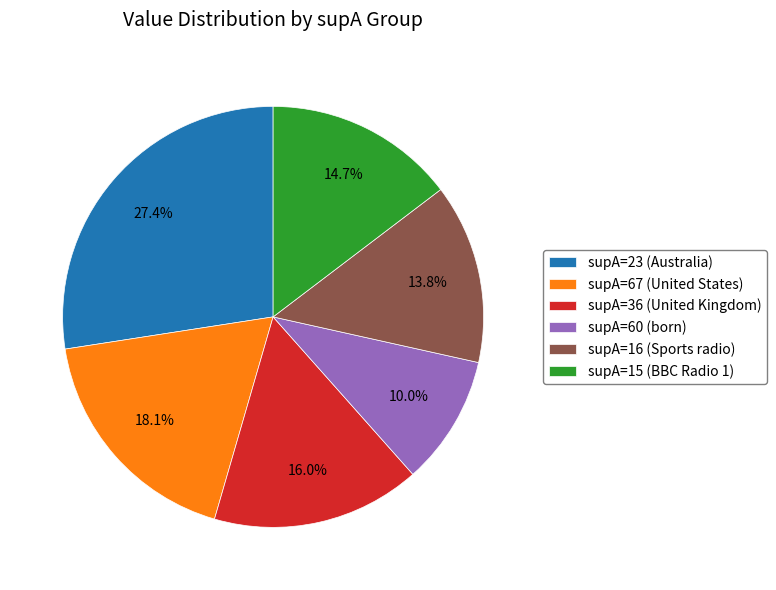

Does any single category account for the majority?

No